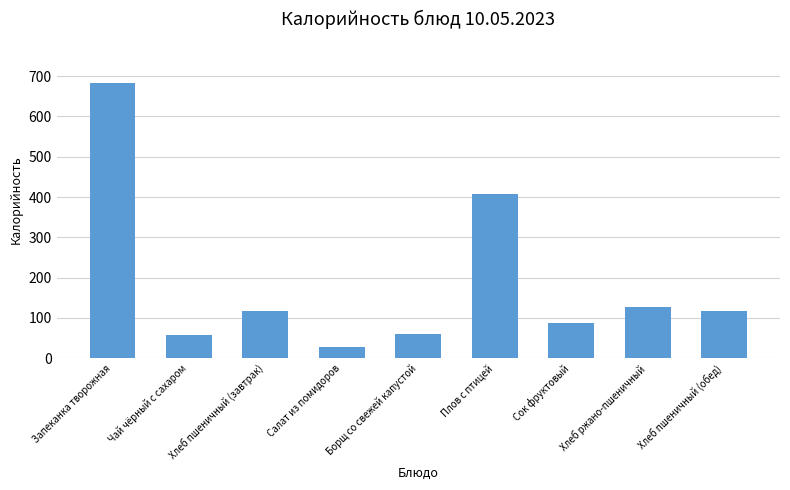

Does the chart contain any negative values?

No